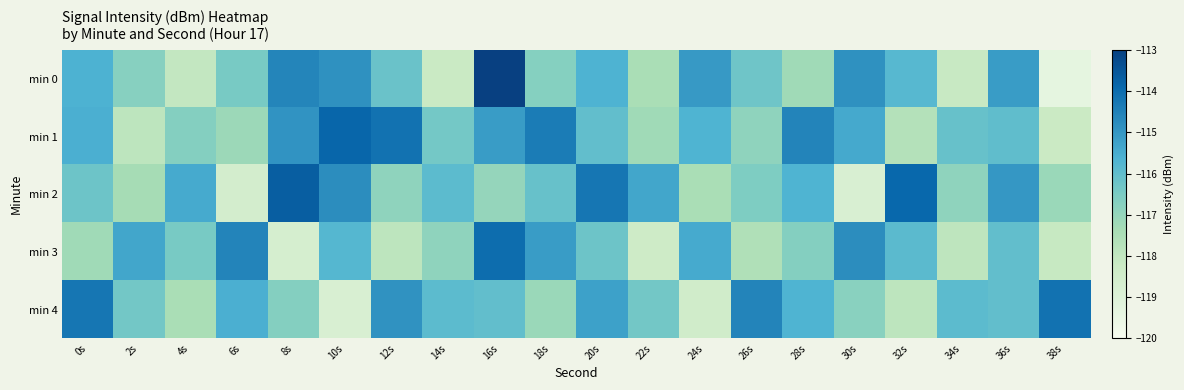

Which has a higher value, 2s or 30s?

30s